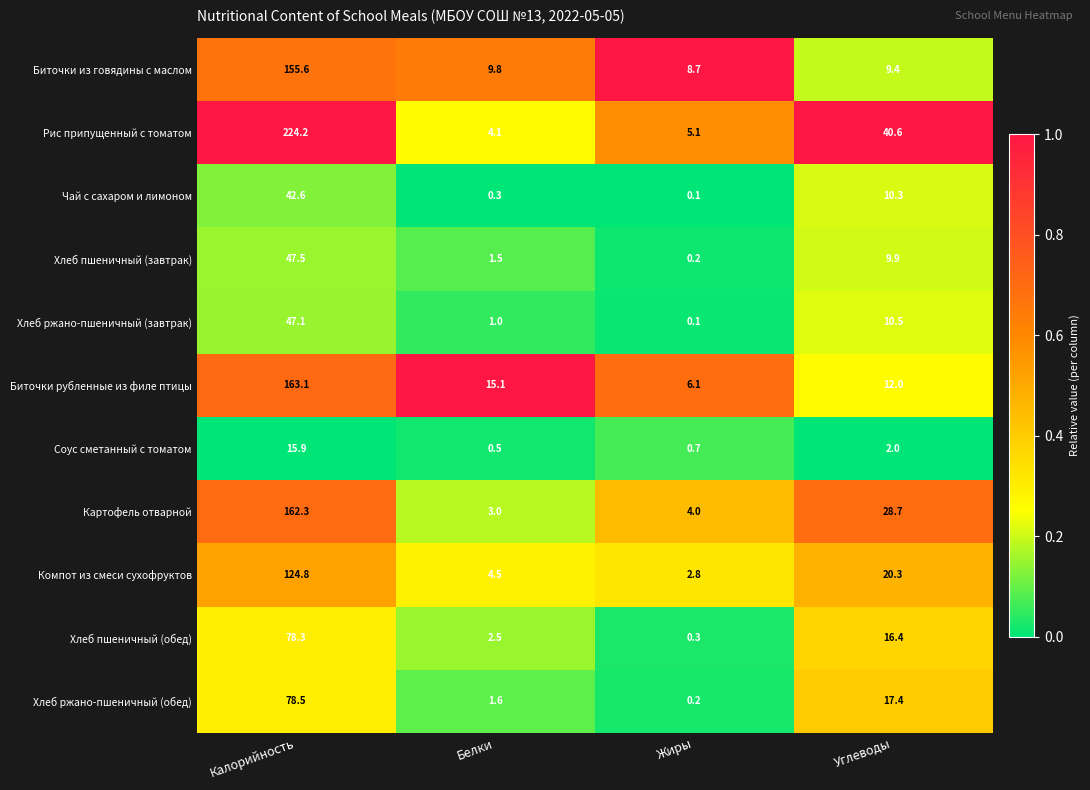

What is the average value of the Биточки рубленные из филе птицы series?

49.1